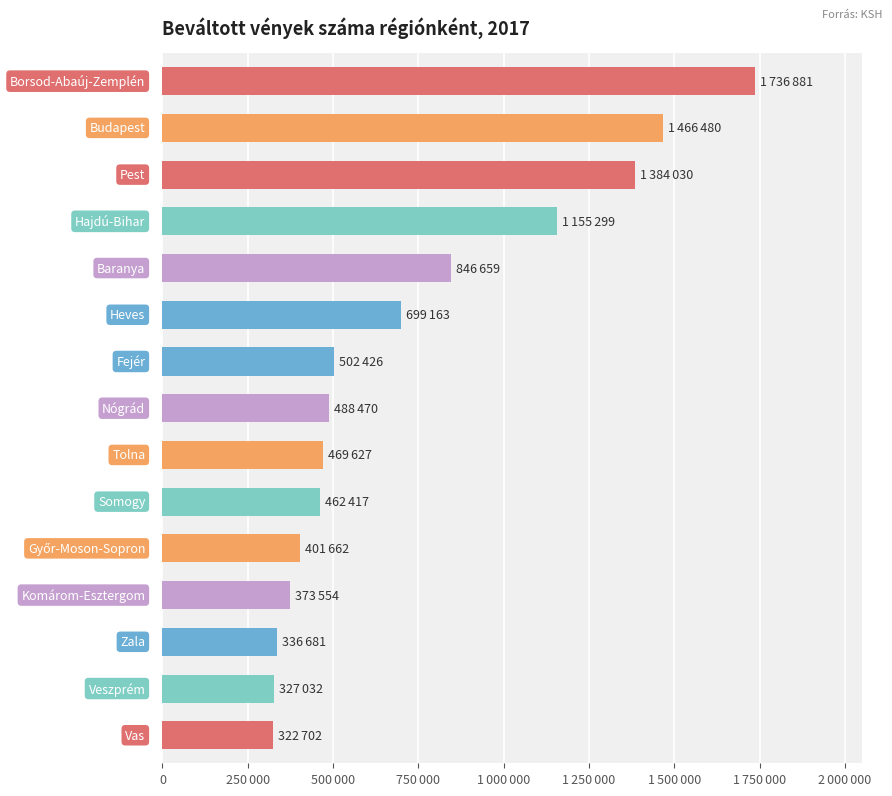

What is the average value?

731539